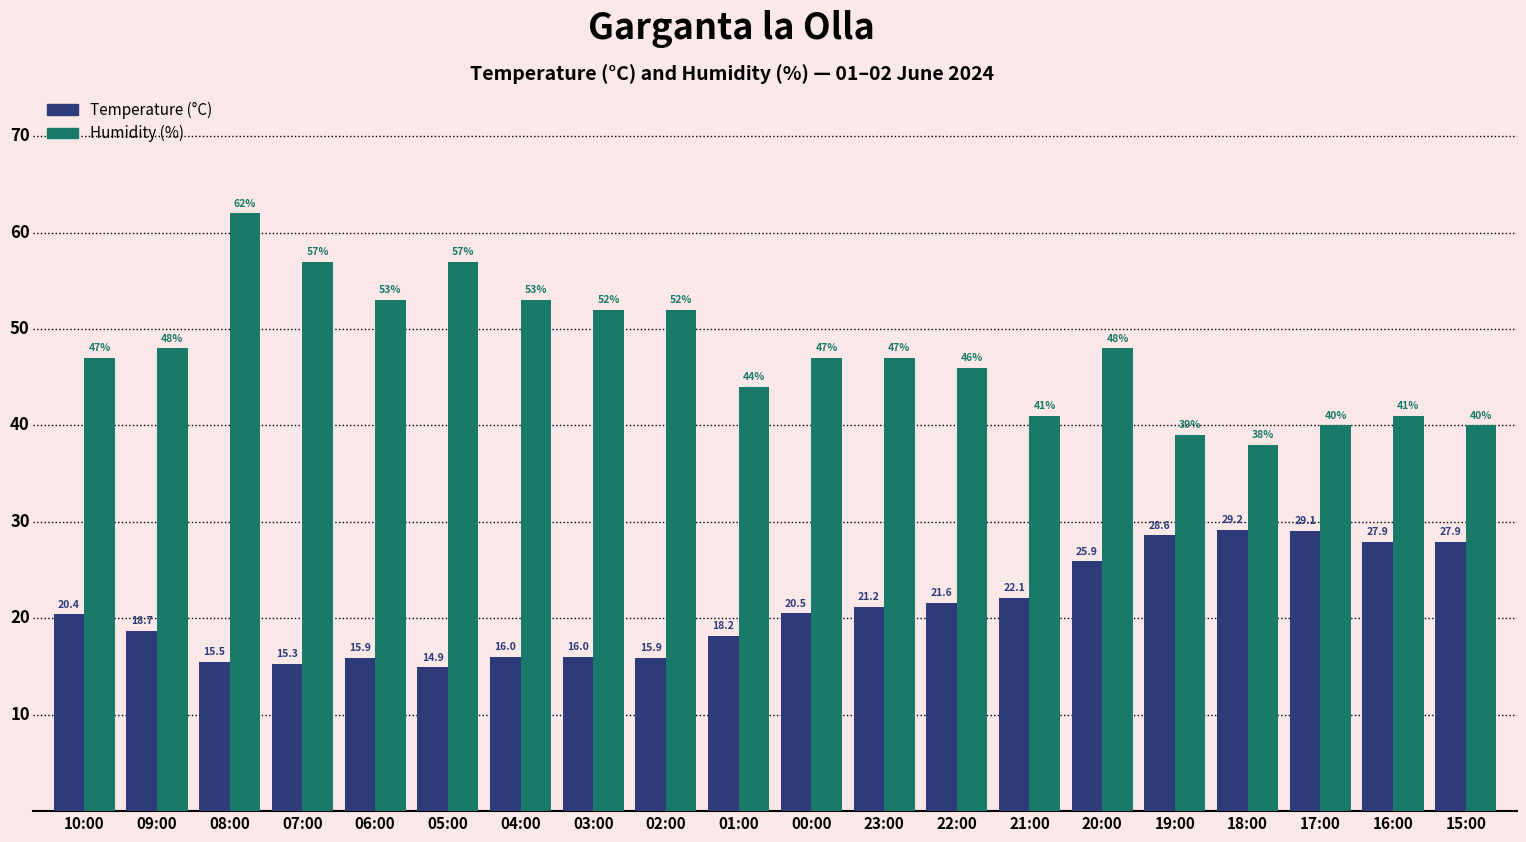

Rank the series at 03:00 from lowest to highest value.

Temperature (°C), Humidity (%)